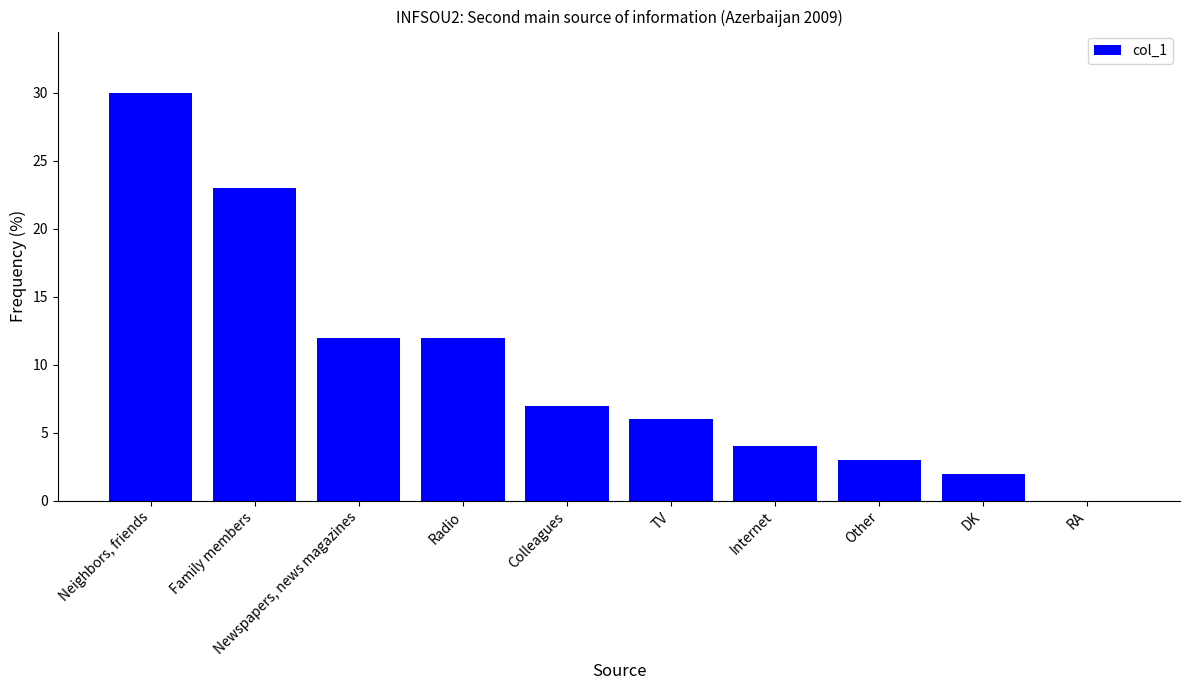

Reading left to right, list all the values displayed in this chart.

Neighbors, friends=30	Family members=23	Newspapers, news magazines=12	Radio=12	Colleagues=7	TV=6	Internet=4	Other=3	DK=2	RA=0